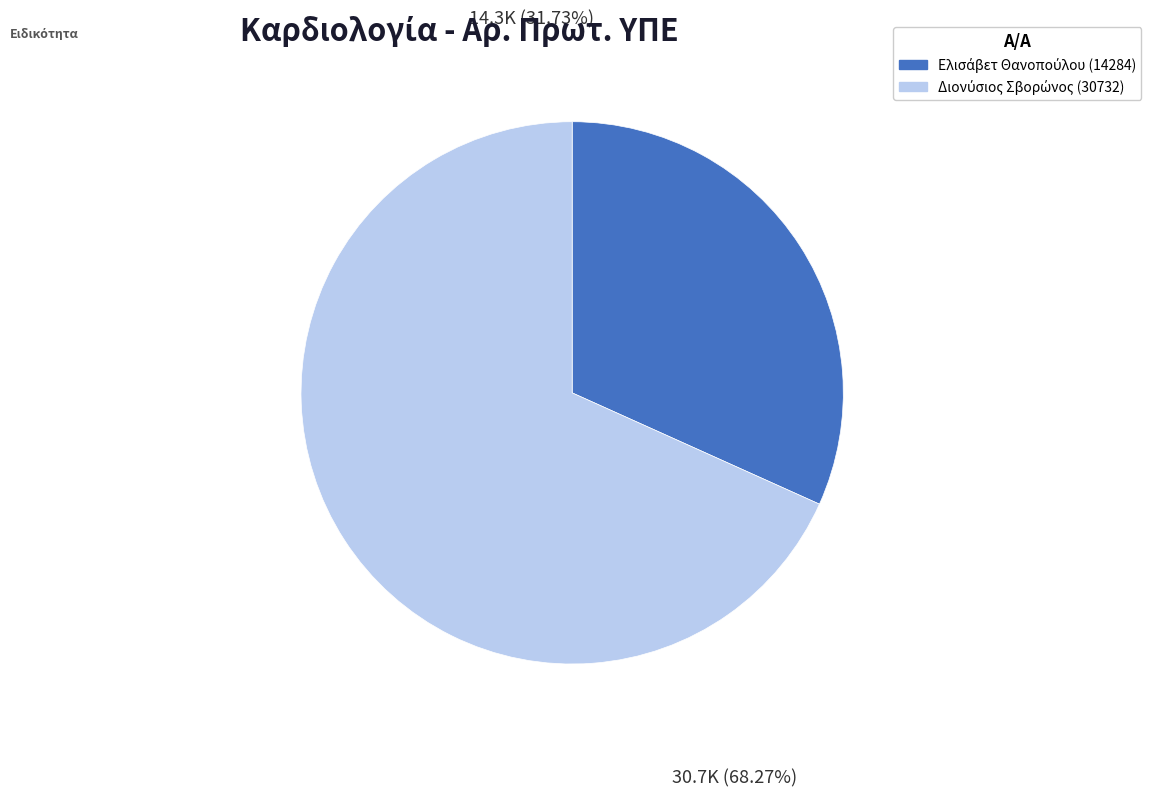

Does any single category account for the majority?

Yes